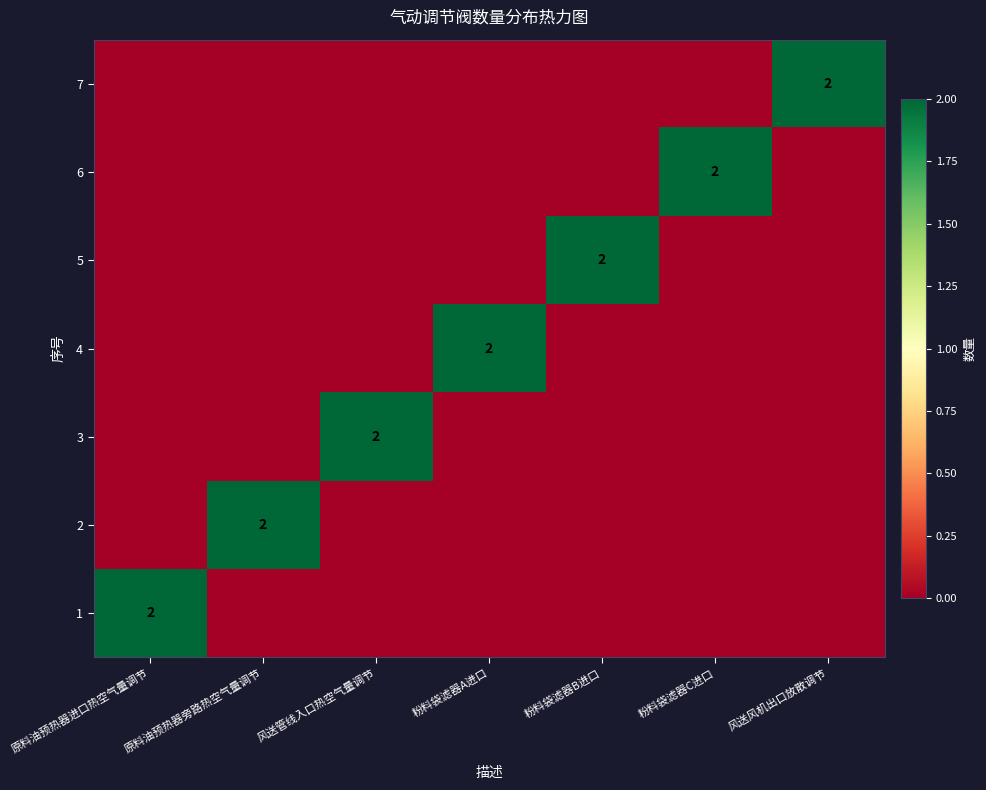

Is it true that 4 equals 3 at 粉料袋滤器A进口?

False